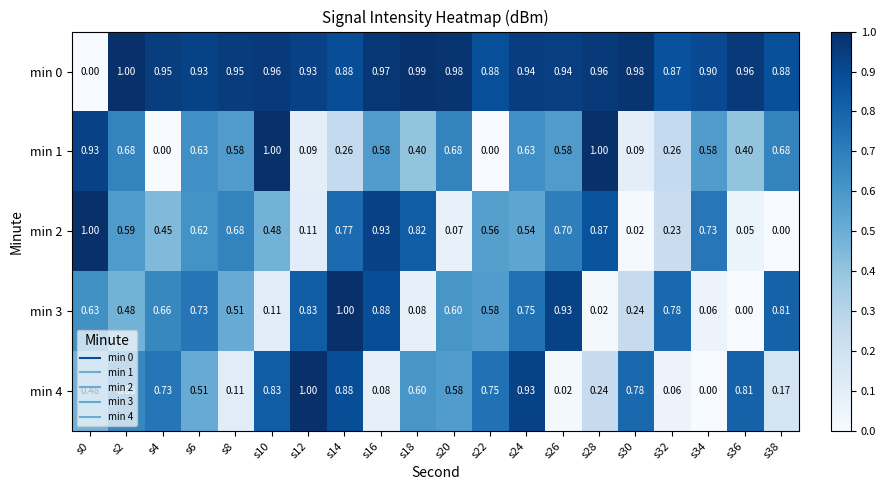

Is the value of min 4 at s26 greater than the value of min 0 at s36?

No